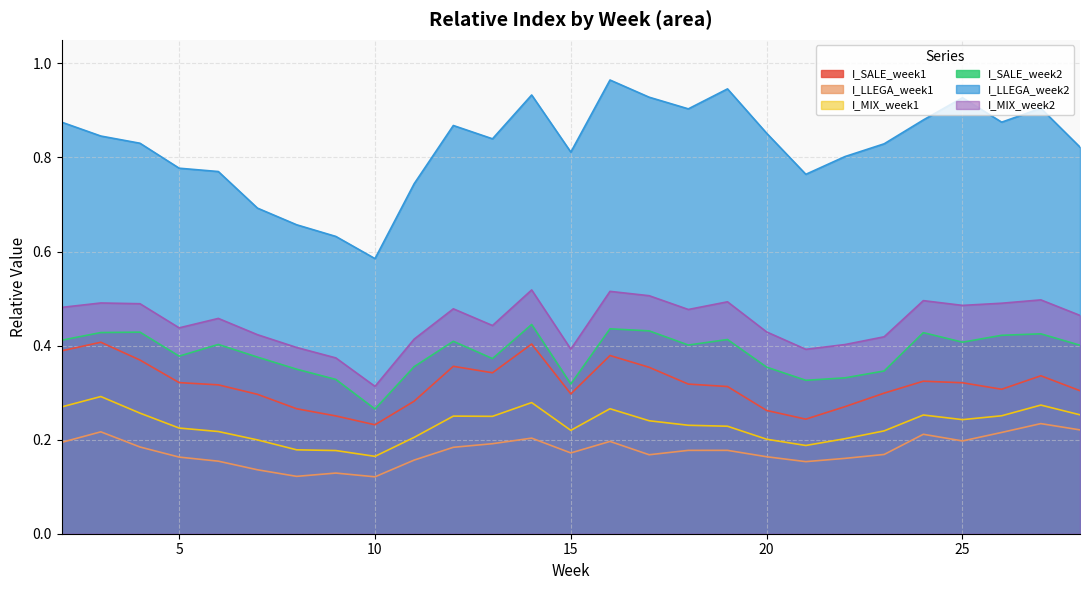

True or false: I_LLEGA_week1 and I_MIX_week1 cross at least once.

False